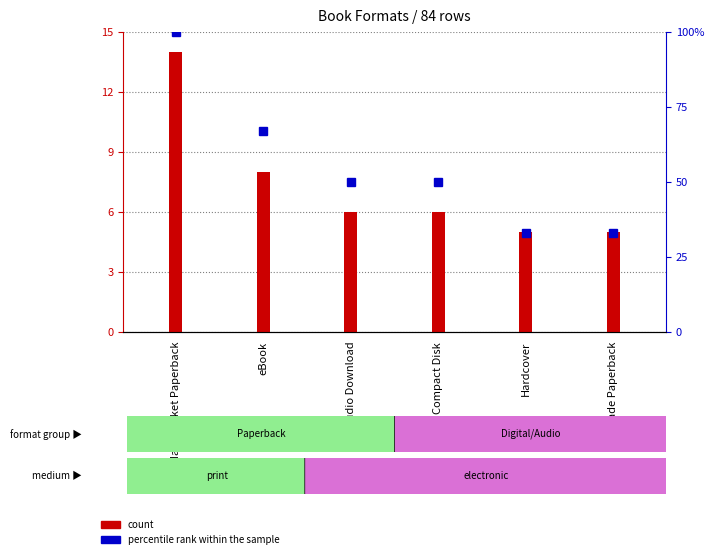

What is the label of the 6th bar from the left?

Trade Paperback